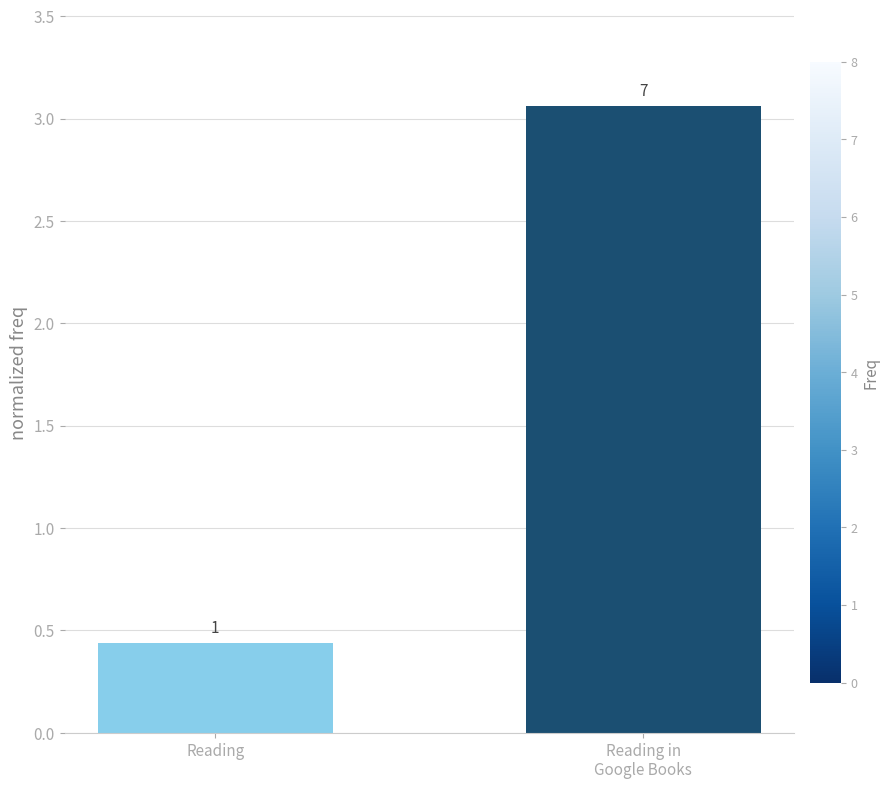

What is the sum of the values at Reading in
Google Books and Reading?

3.5